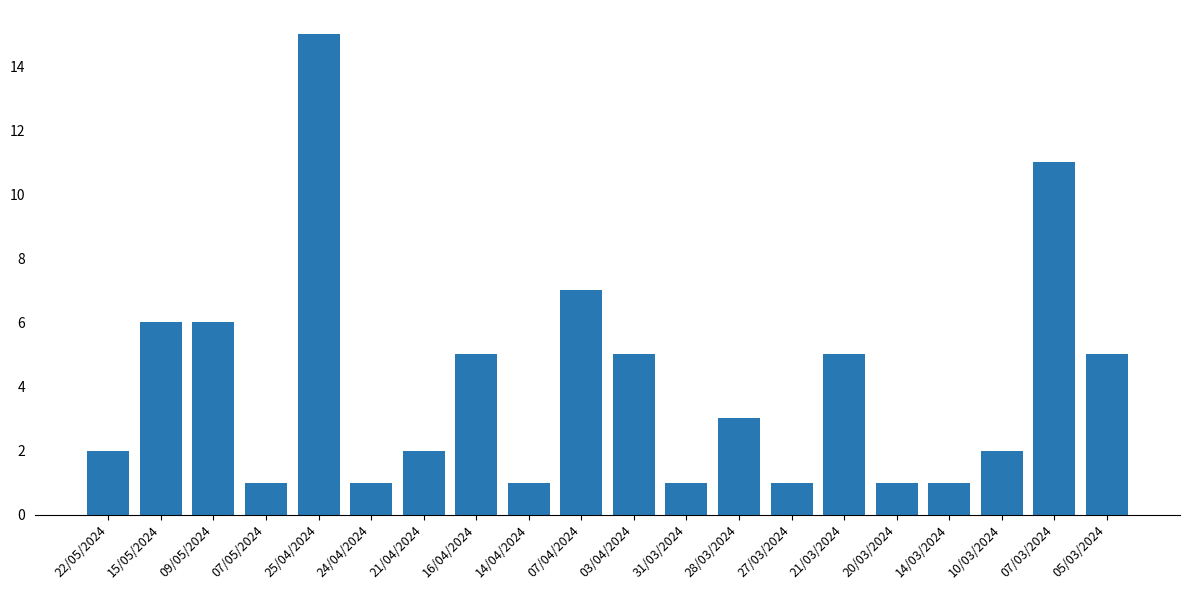

What is the average value?

4